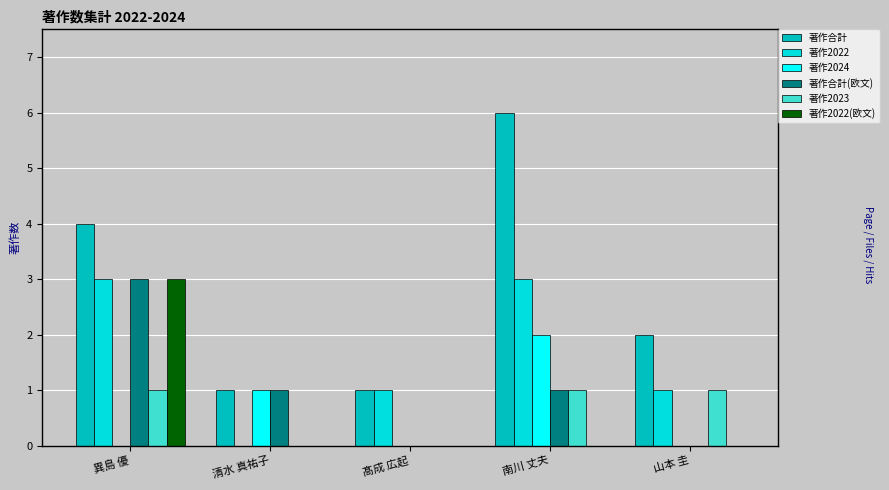

What is the sum of the 著作合計 values at 異島 優 and 髙成 広起?

5